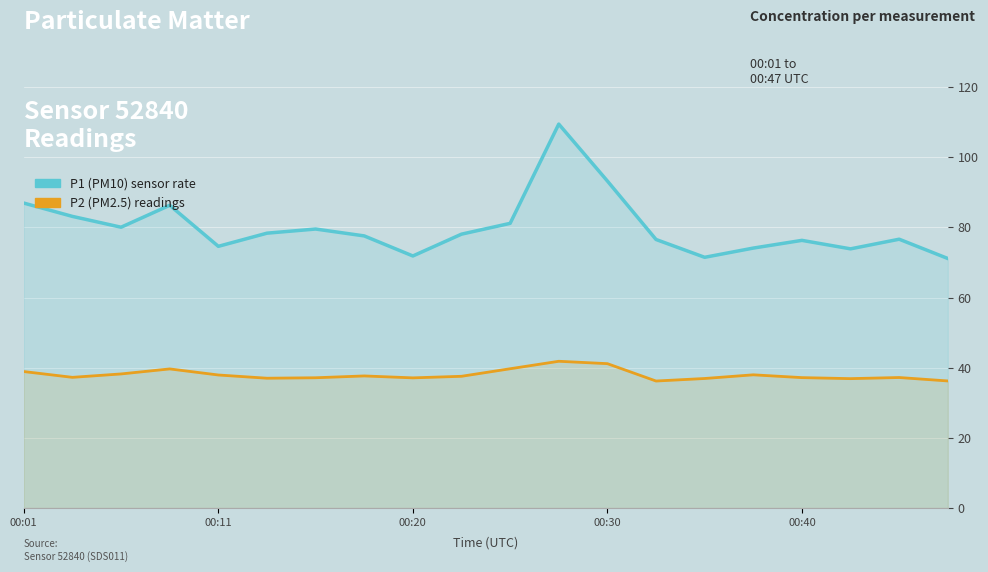

What is the difference between the second highest and minimum values in the P2 (PM2.5) series?

4.9